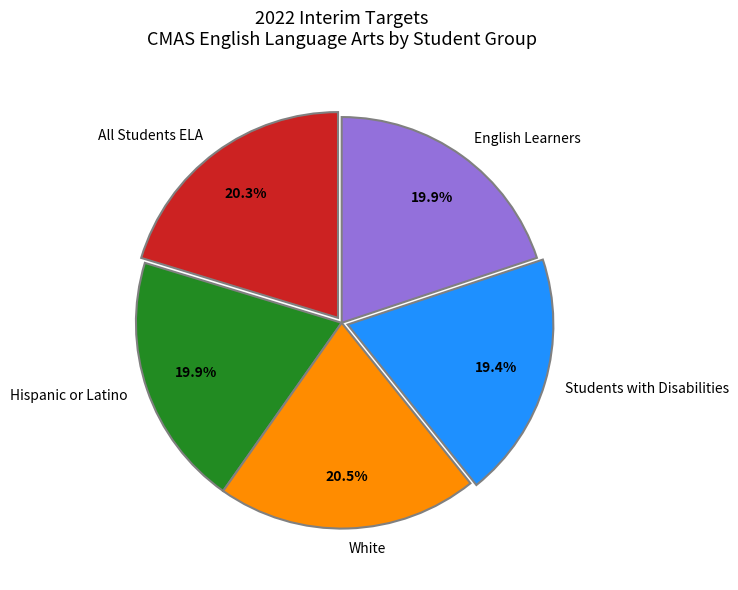

What is the ratio of the value at All Students ELA to the value at Students with Disabilities?

1.0